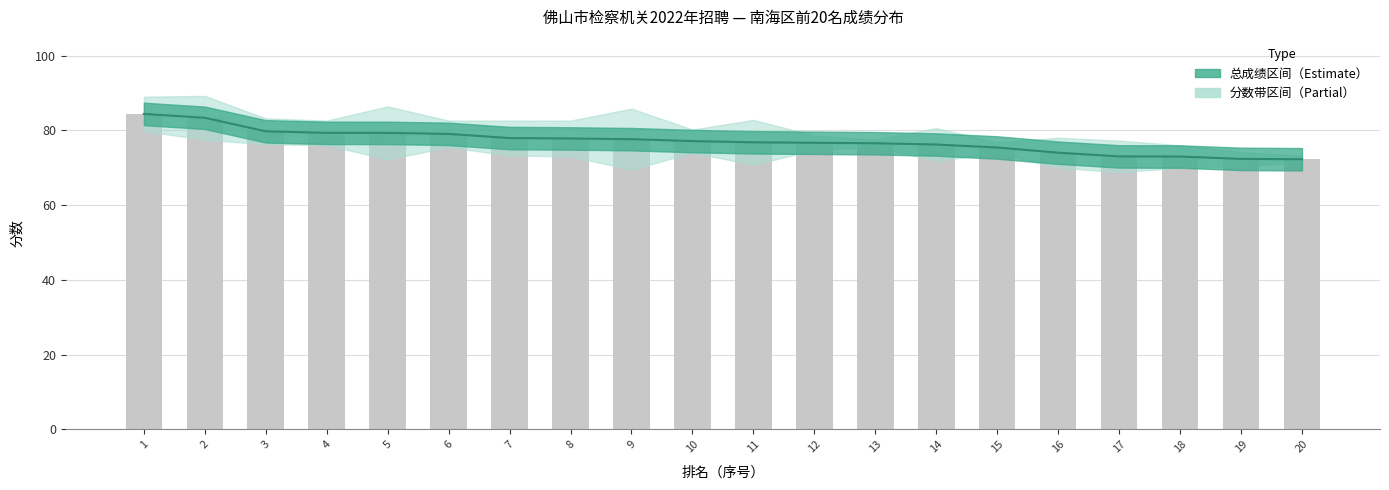

Reading left to right, extract all data points from this chart.

总成绩趋势: 1=84.4	2=83.4	3=79.7	4=79.3	5=79.3	6=79.0	7=77.9	8=77.8	9=77.6	10=77.1	11=76.8	12=76.7	13=76.5	14=76.2	15=75.4	16=74.0	17=73.0	18=73.0	19=72.4	20=72.3
总成绩（柱）: 1=84.4	2=83.4	3=79.7	4=79.3	5=79.3	6=79.0	7=77.9	8=77.8	9=77.6	10=77.1	11=76.8	12=76.7	13=76.5	14=76.2	15=75.4	16=74.0	17=73.0	18=73.0	19=72.4	20=72.3